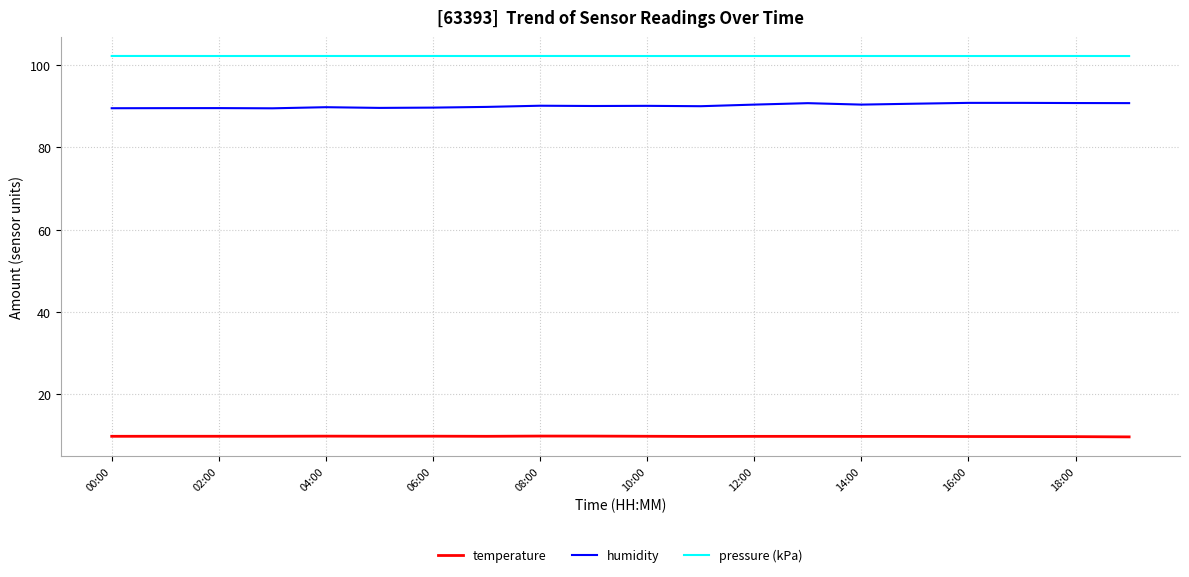

Rank the series by their maximum value, from lowest to highest.

temperature, humidity, pressure (kPa)